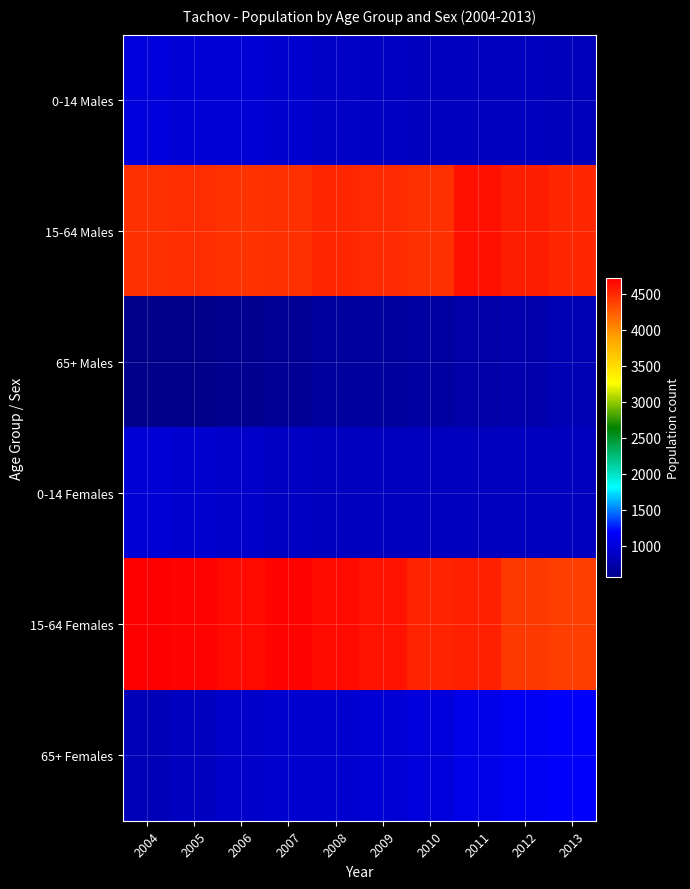

At which category is the sum across all series the highest?

2011